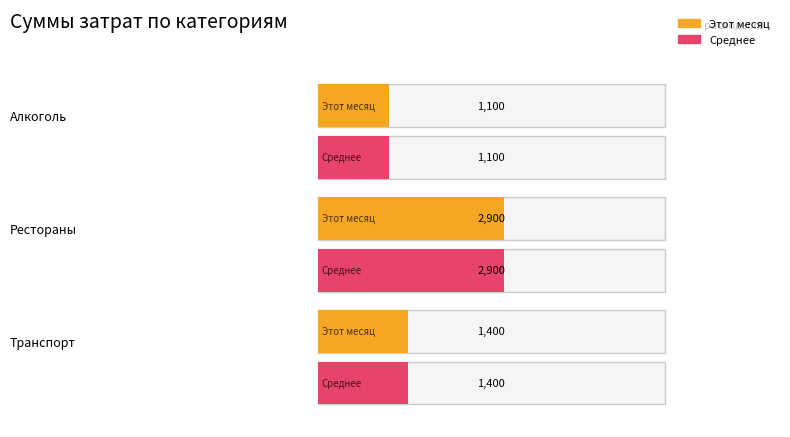

Which category has the highest value in the Среднее series?

Рестораны